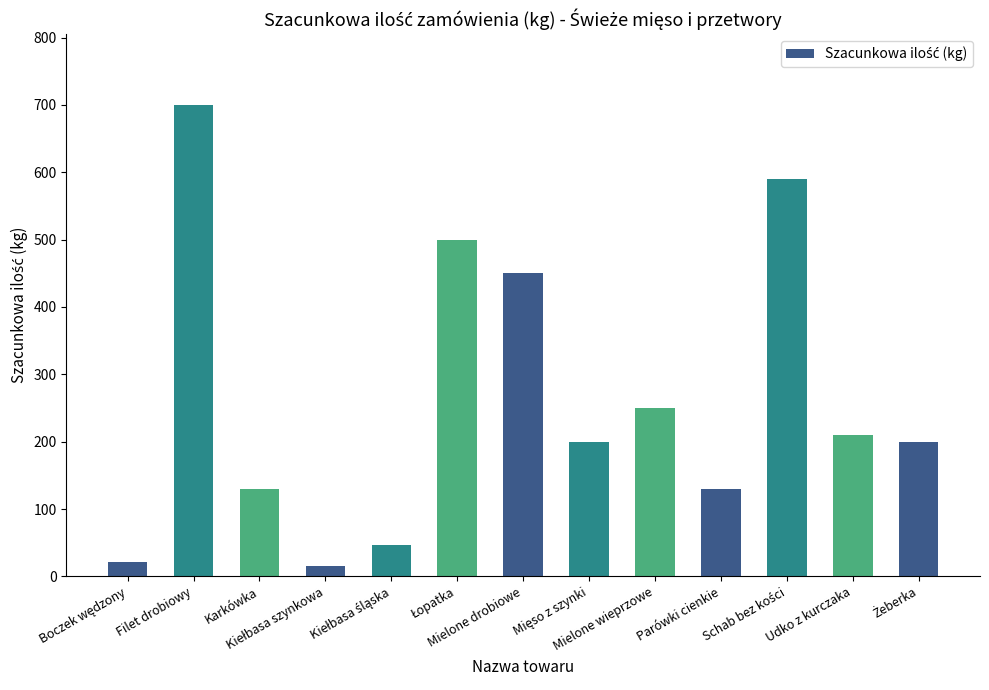

What is the label of the 2nd bar from the right?

Udko z kurczaka